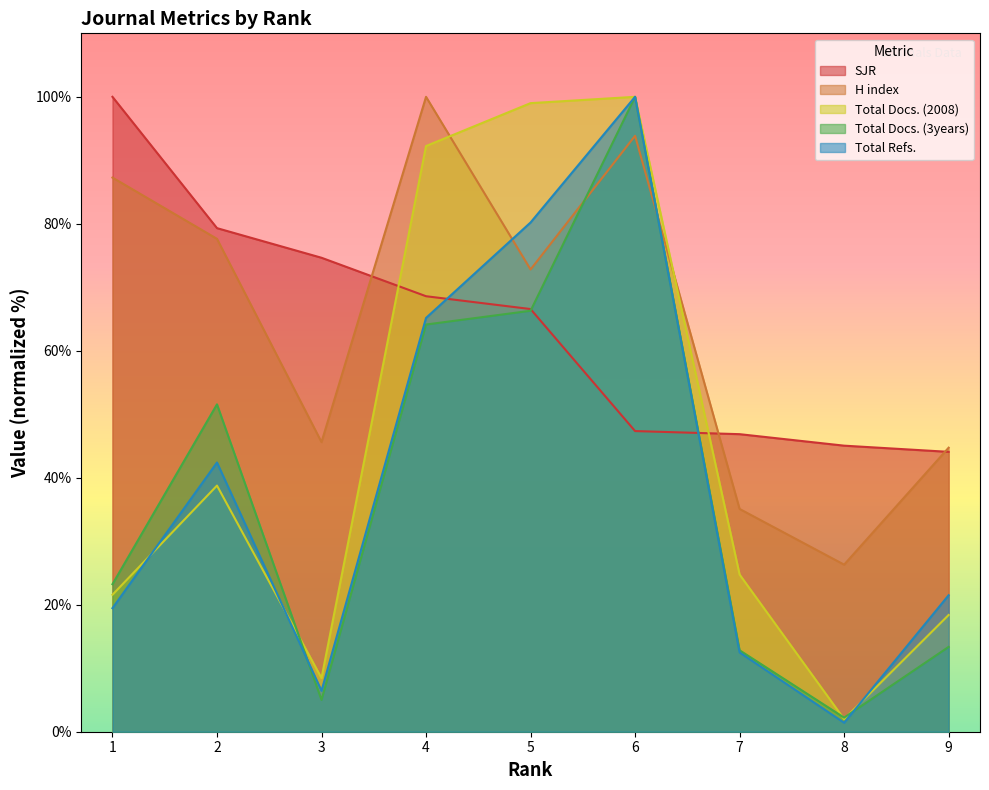

What is the lowest value of the Total Docs. (2008) series?

2.0